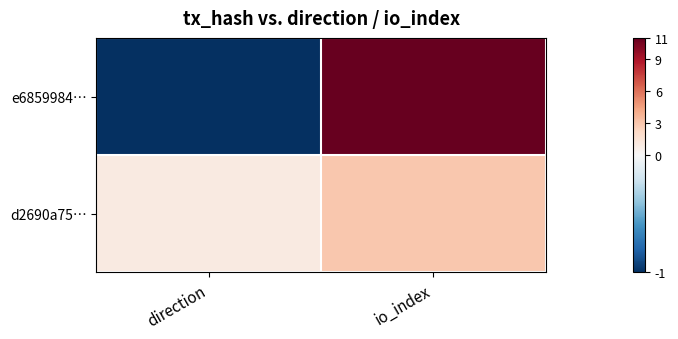

What is the total value across all series at io_index?

14